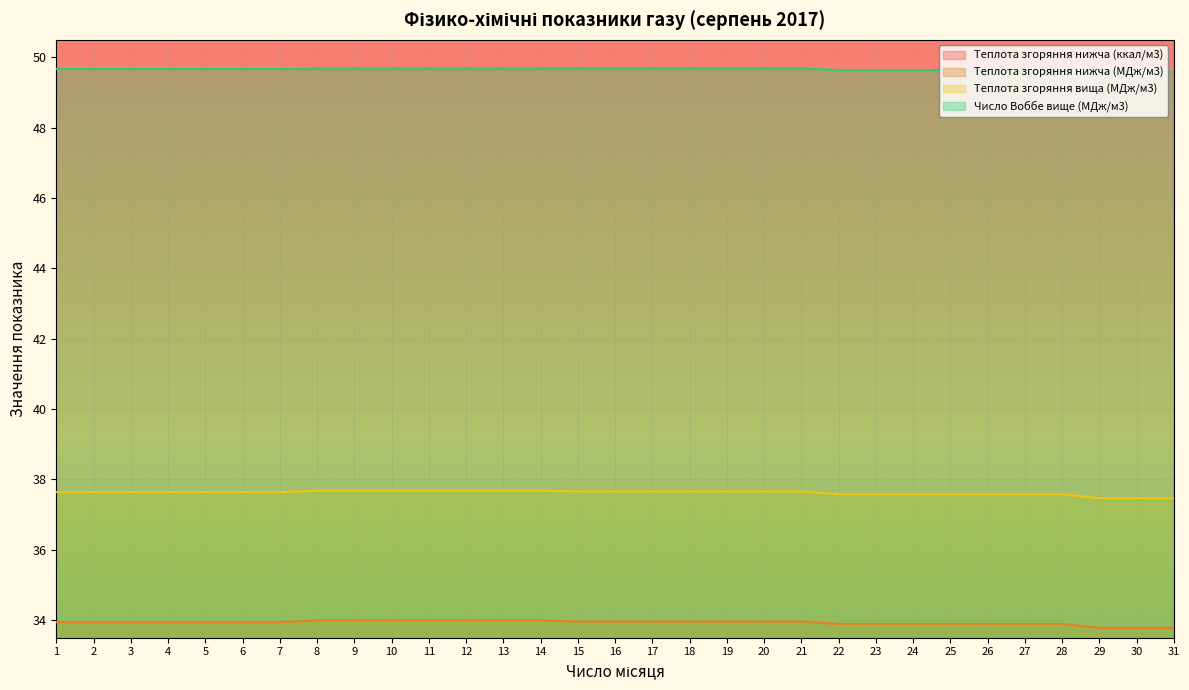

What is the minimum value shown in the chart?

33.8